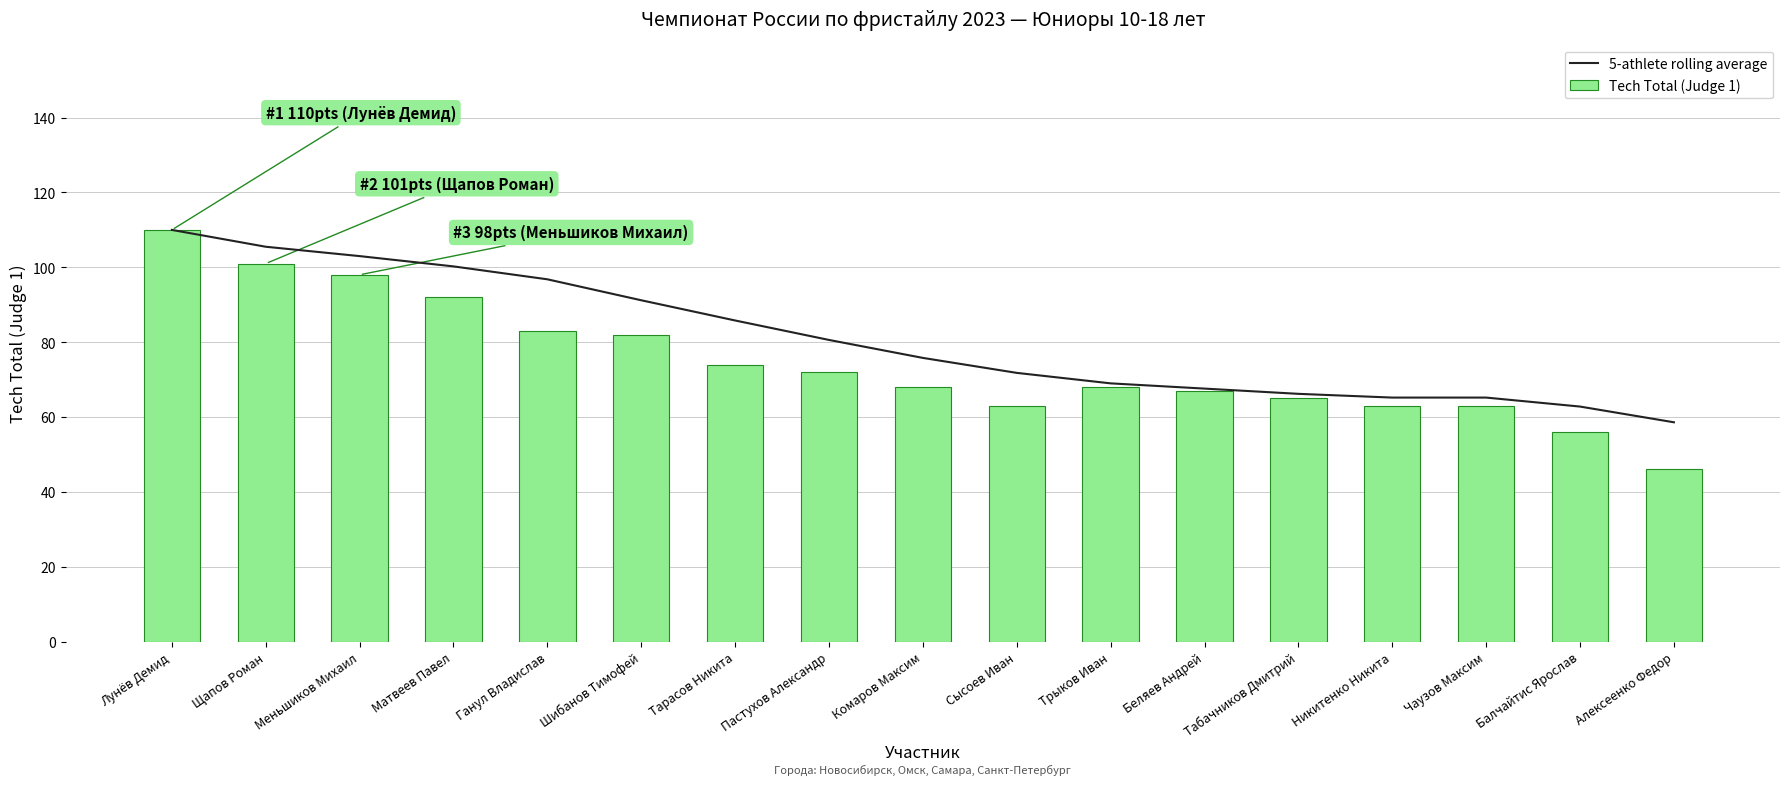

Is it true that 5-athlete rolling average equals 106.8 at Пастухов Александр?

False